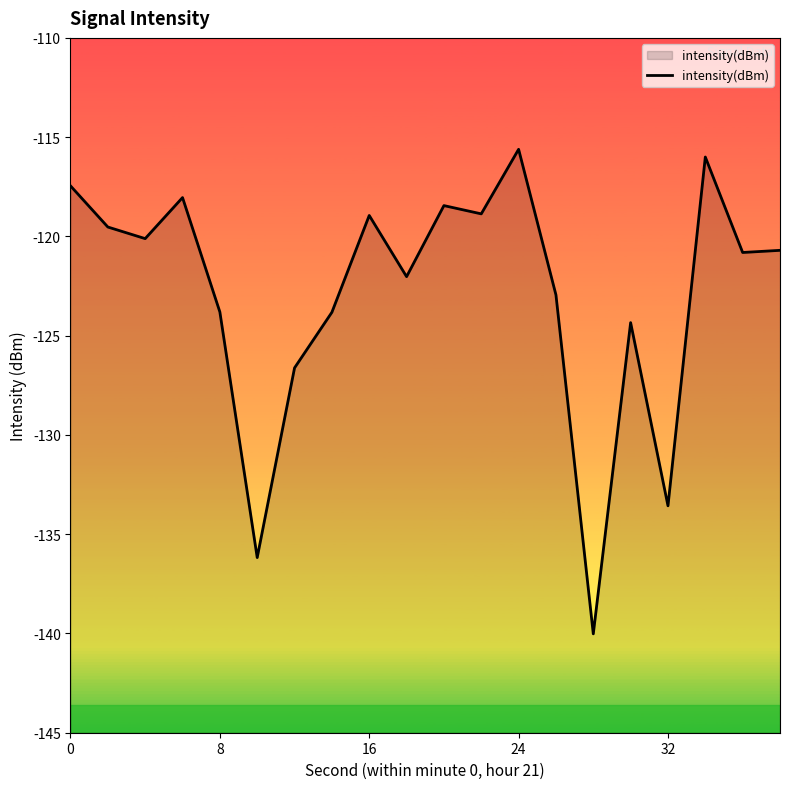

What is the difference between the maximum and minimum values?

24.4